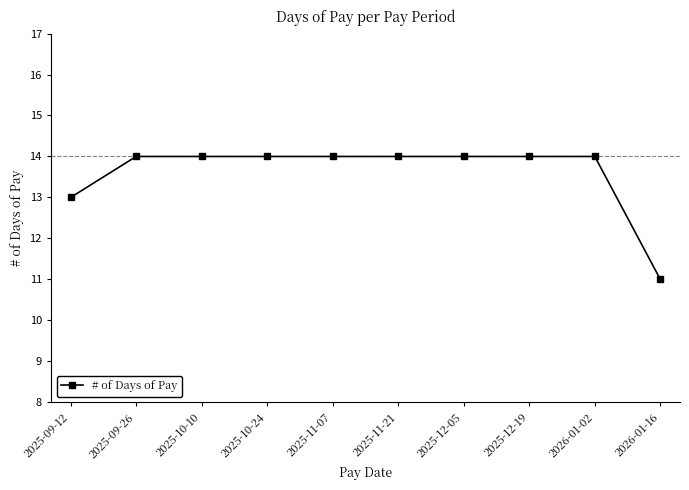

Approximately how many times larger is the value at 2025-11-07 compared to 2026-01-16?

1.3